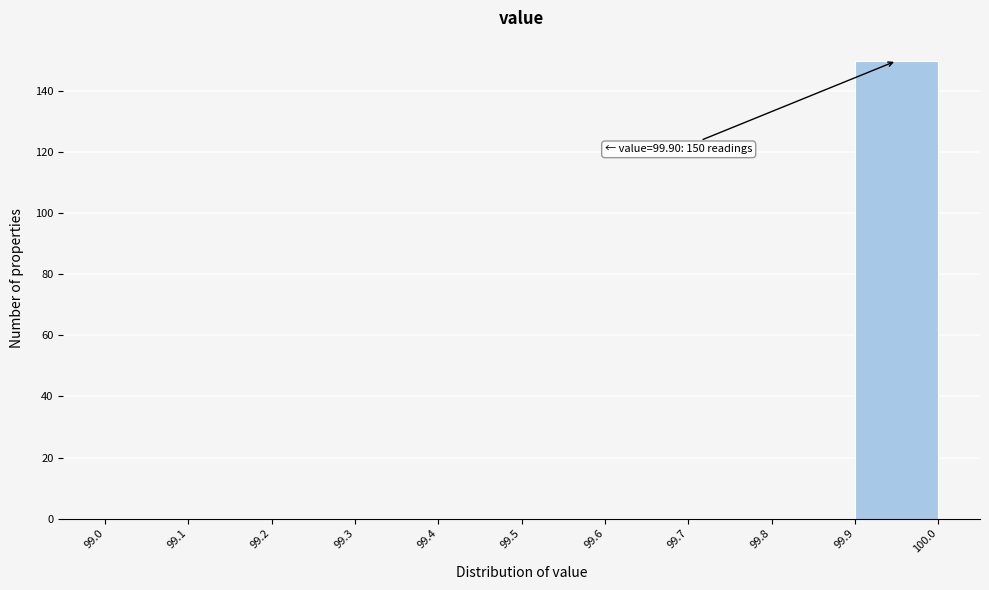

Over which range of the x-axis is the bar tallest?

99.9 to 100.0